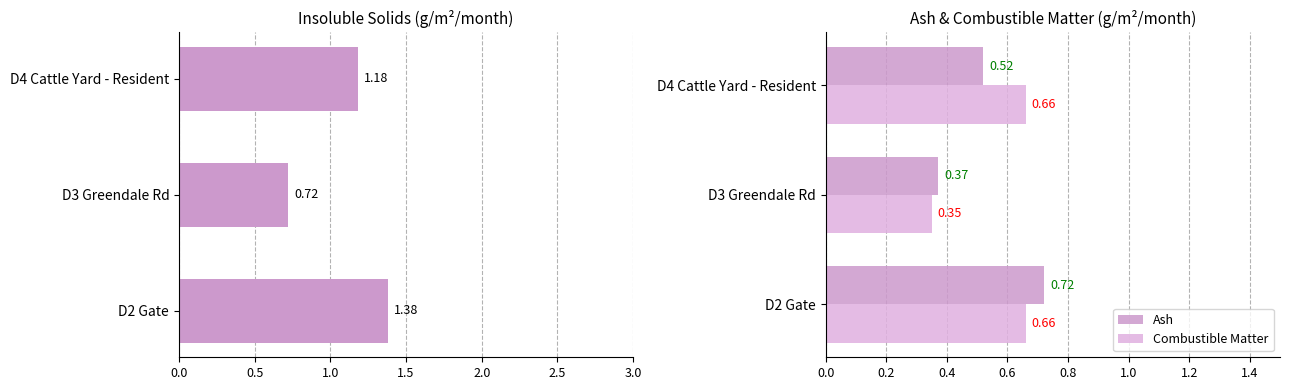

Rank the series by their maximum value, from lowest to highest.

Combustible Matter, Ash, Insoluble Solids